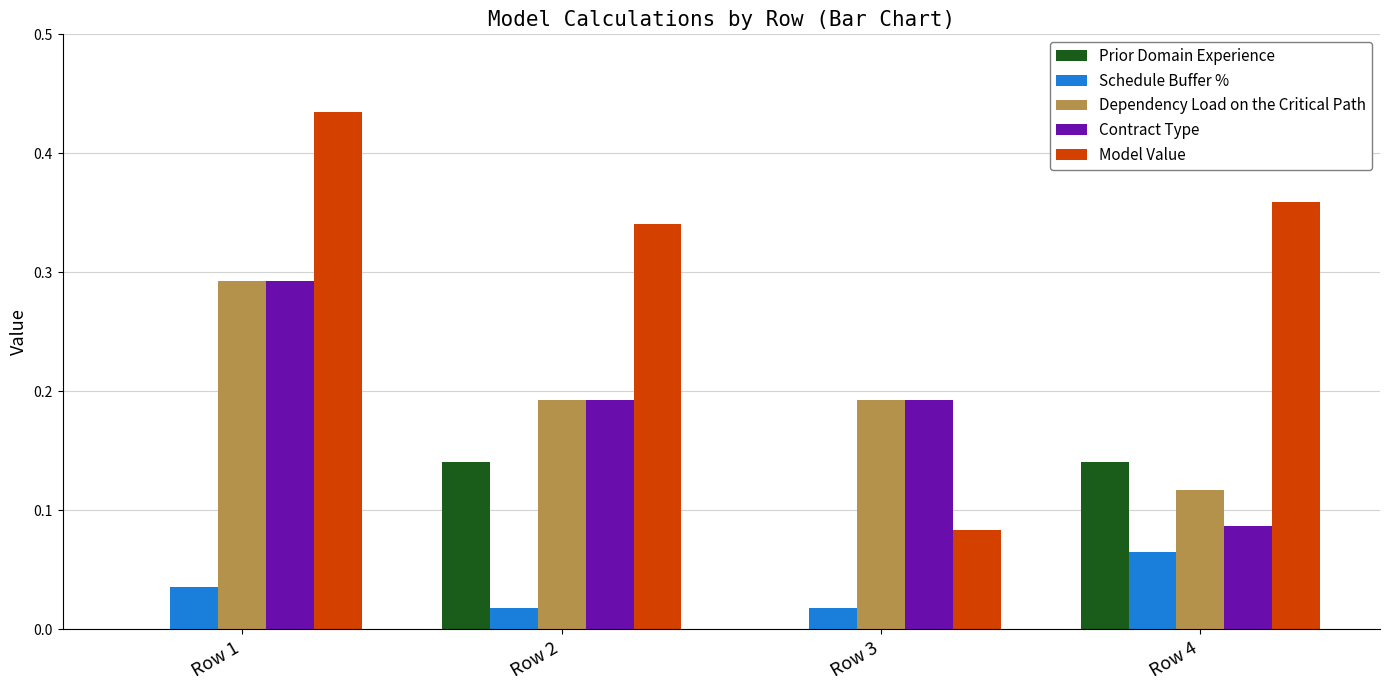

Between Row 2 and Row 3, which series saw the biggest shift?

Model Value